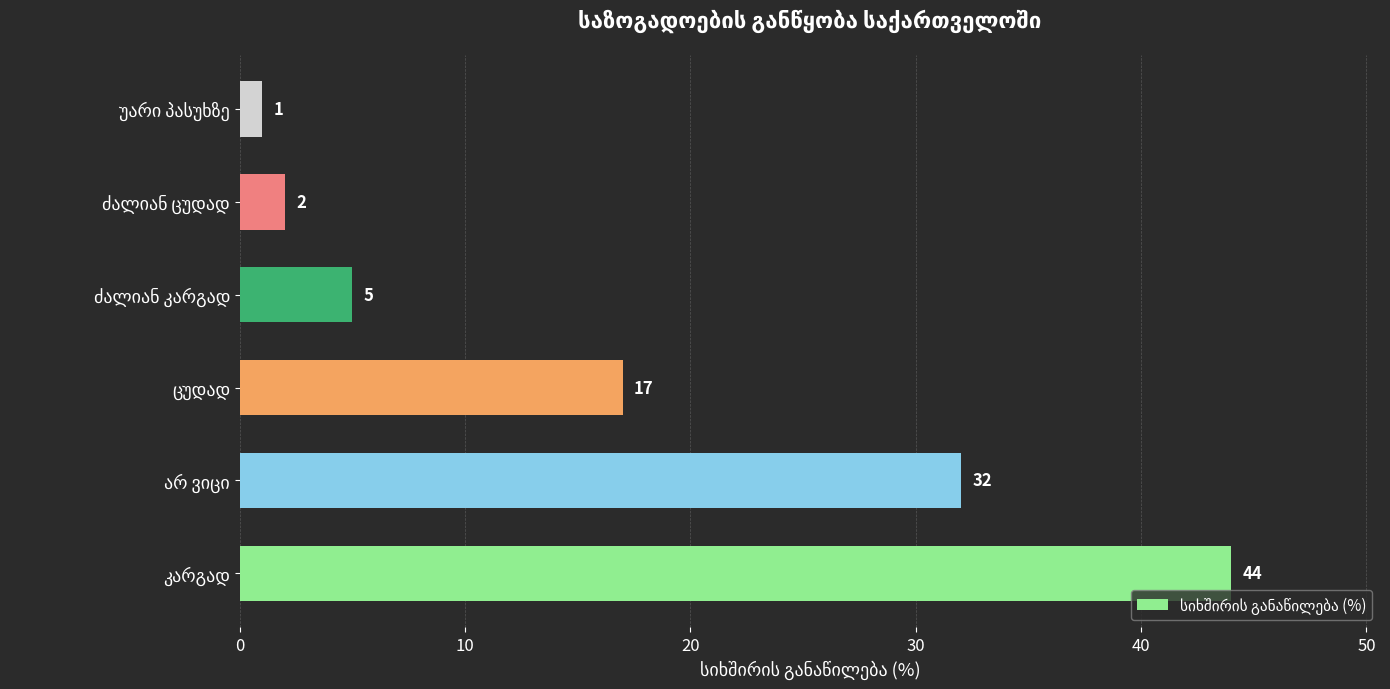

What is the difference between the second highest and second lowest values?

30